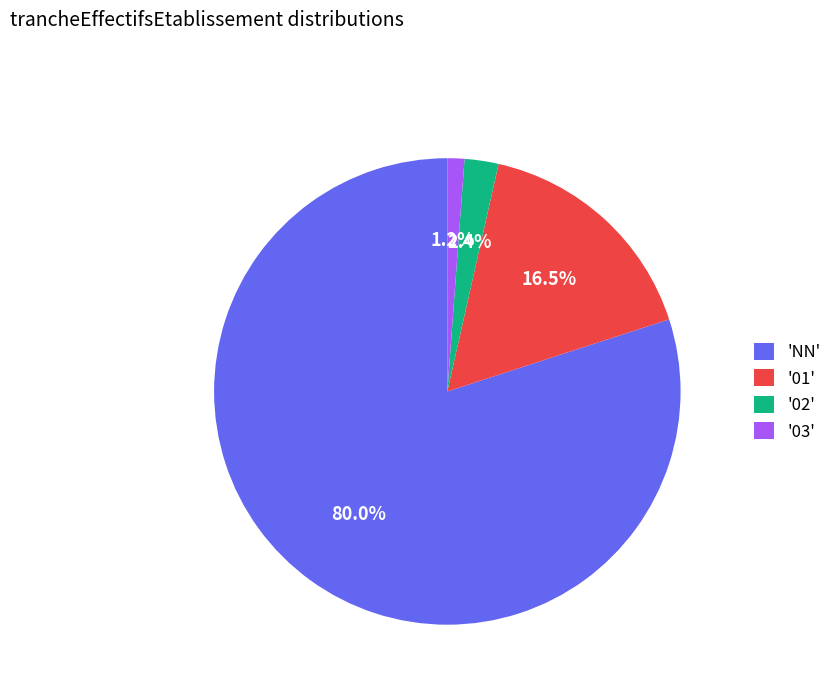

What is the ratio of the value at '03' to the value at '02'?

0.5